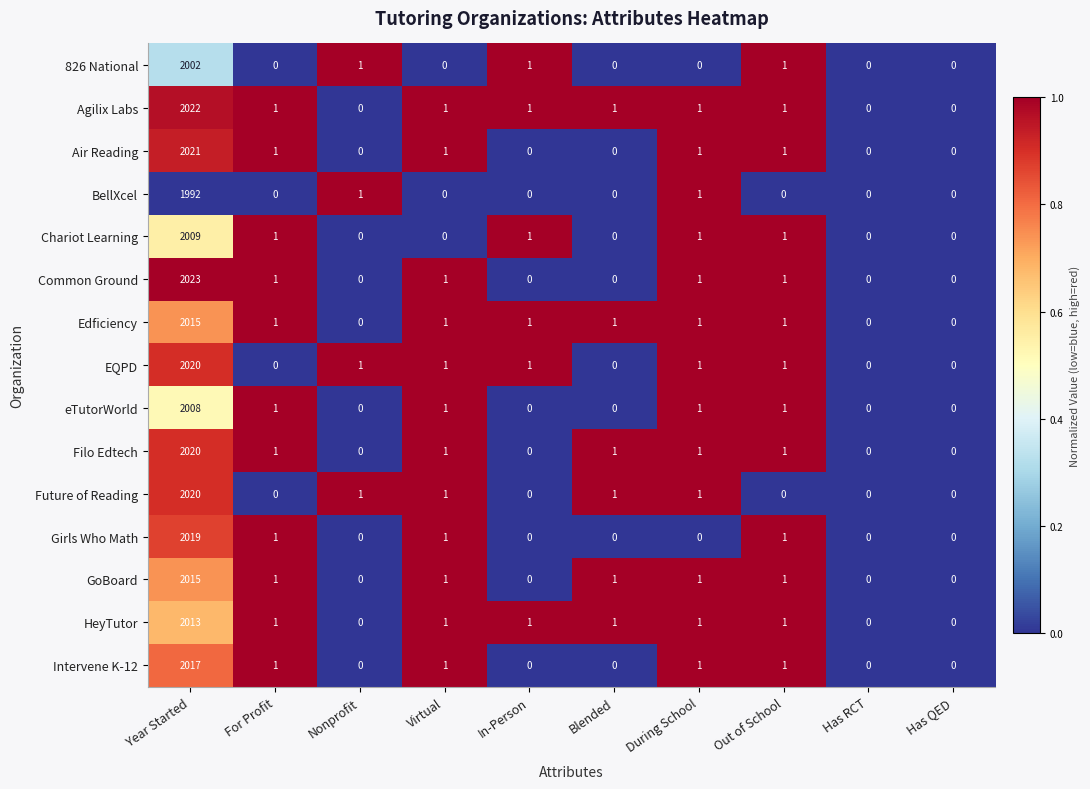

Is it true that Common Ground equals 1 at During School?

True